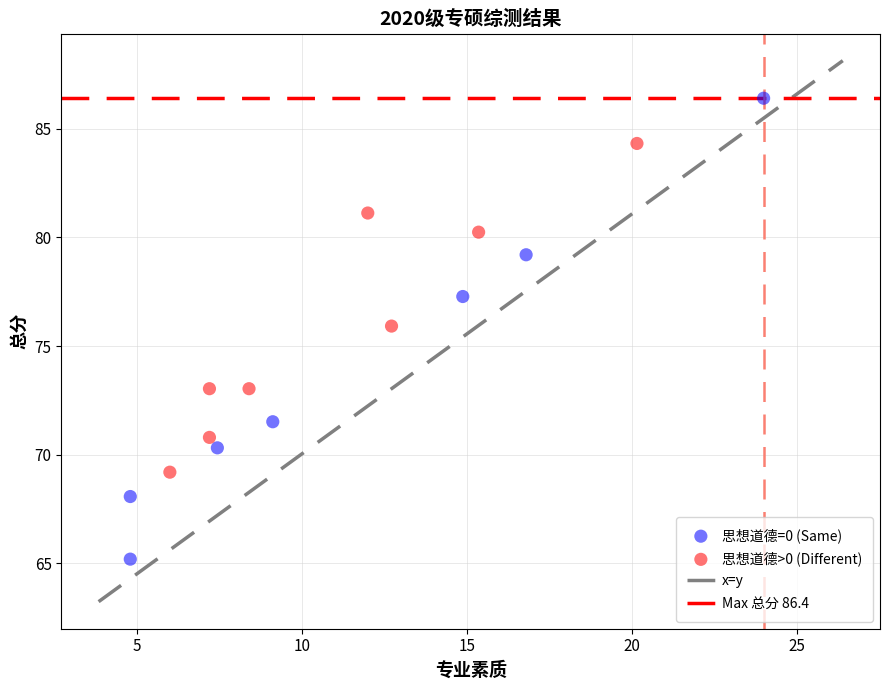

Which series reaches the minimum Y coordinate?

思想道德=0 (Same)